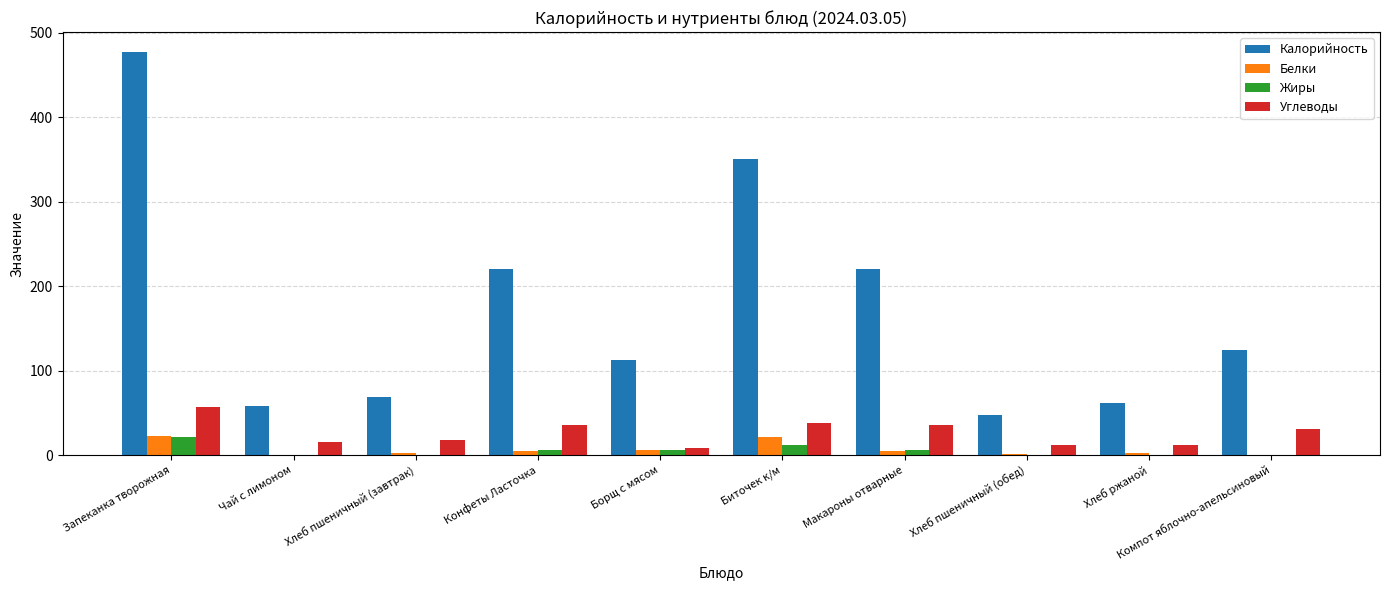

Which series has the largest total across all categories?

Калорийность